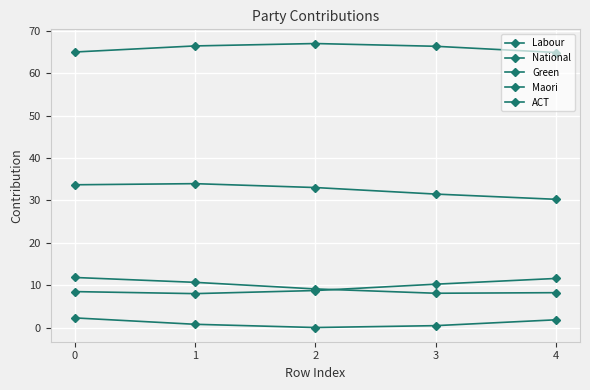

True or false: Maori and ACT cross at least once.

False